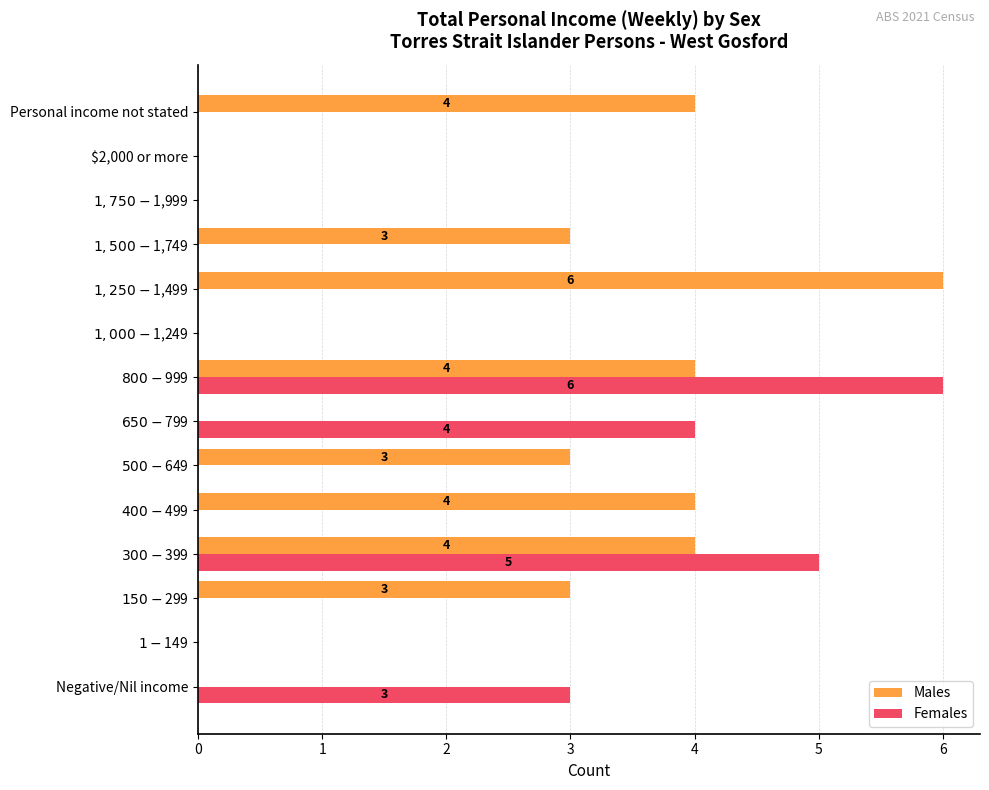

True or false: Males has a value of 4 at $2,000 or more.

False